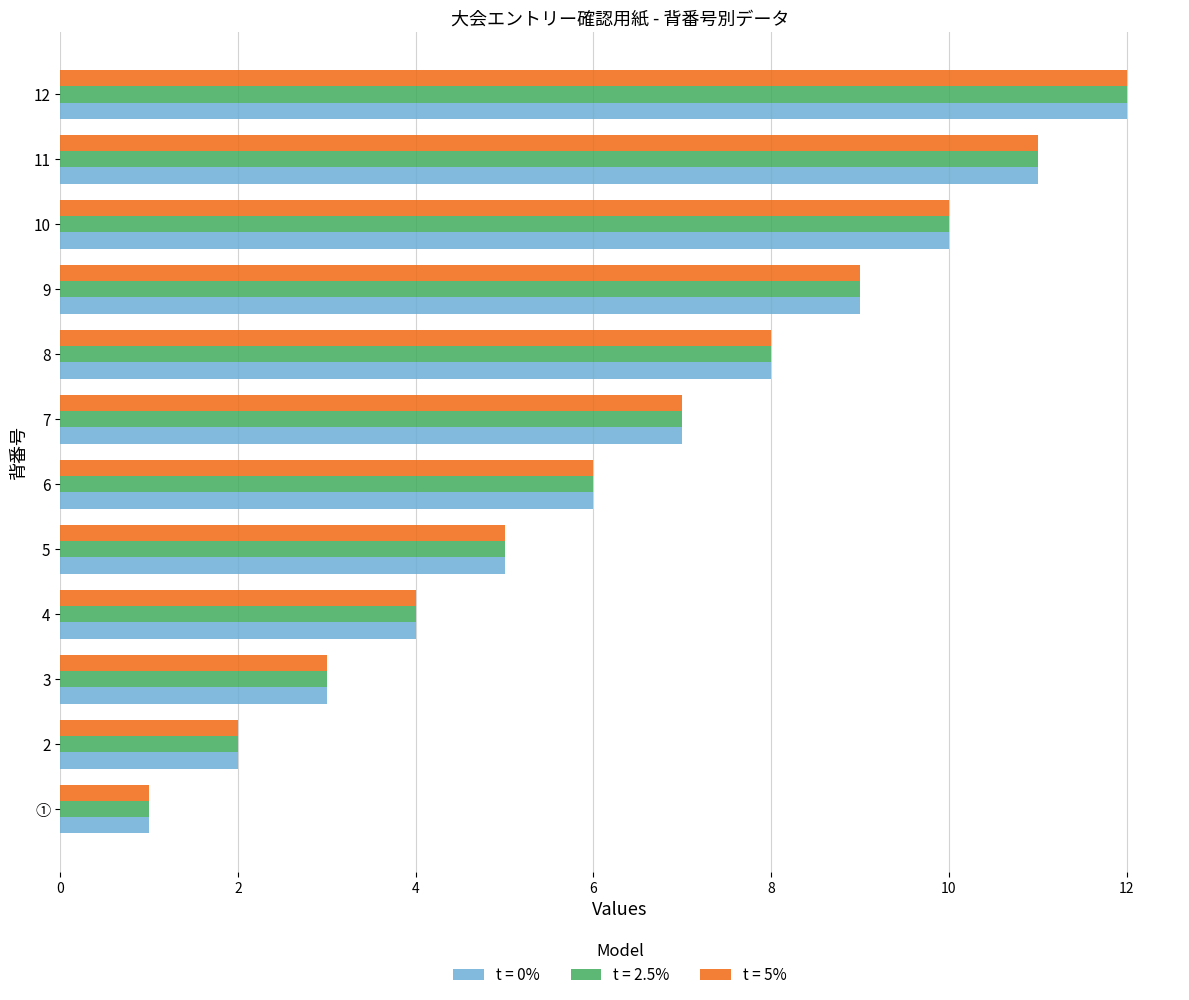

At which label is t = 5% closest to 6?

6